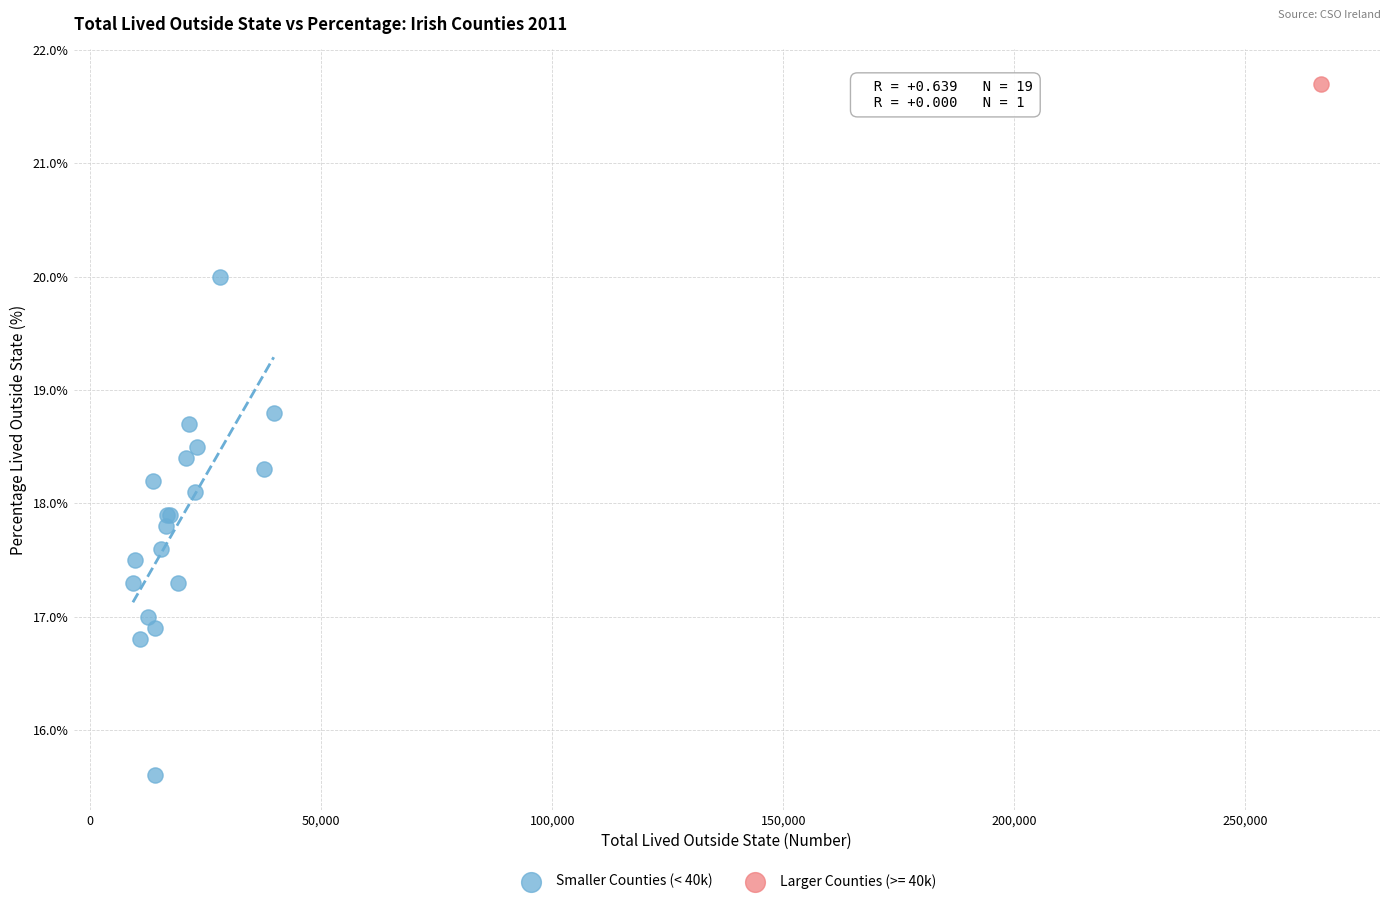

What are all the series names shown in the legend?

Smaller Counties (< 40k), Larger Counties (>= 40k)